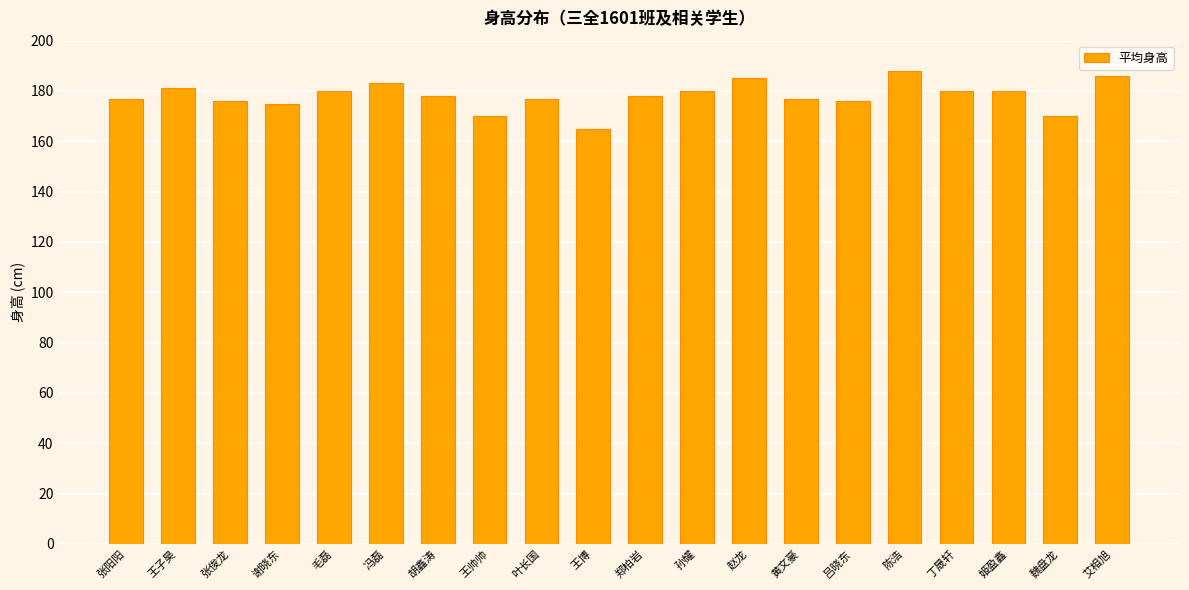

What is the approximate value at 张阳阳?

177